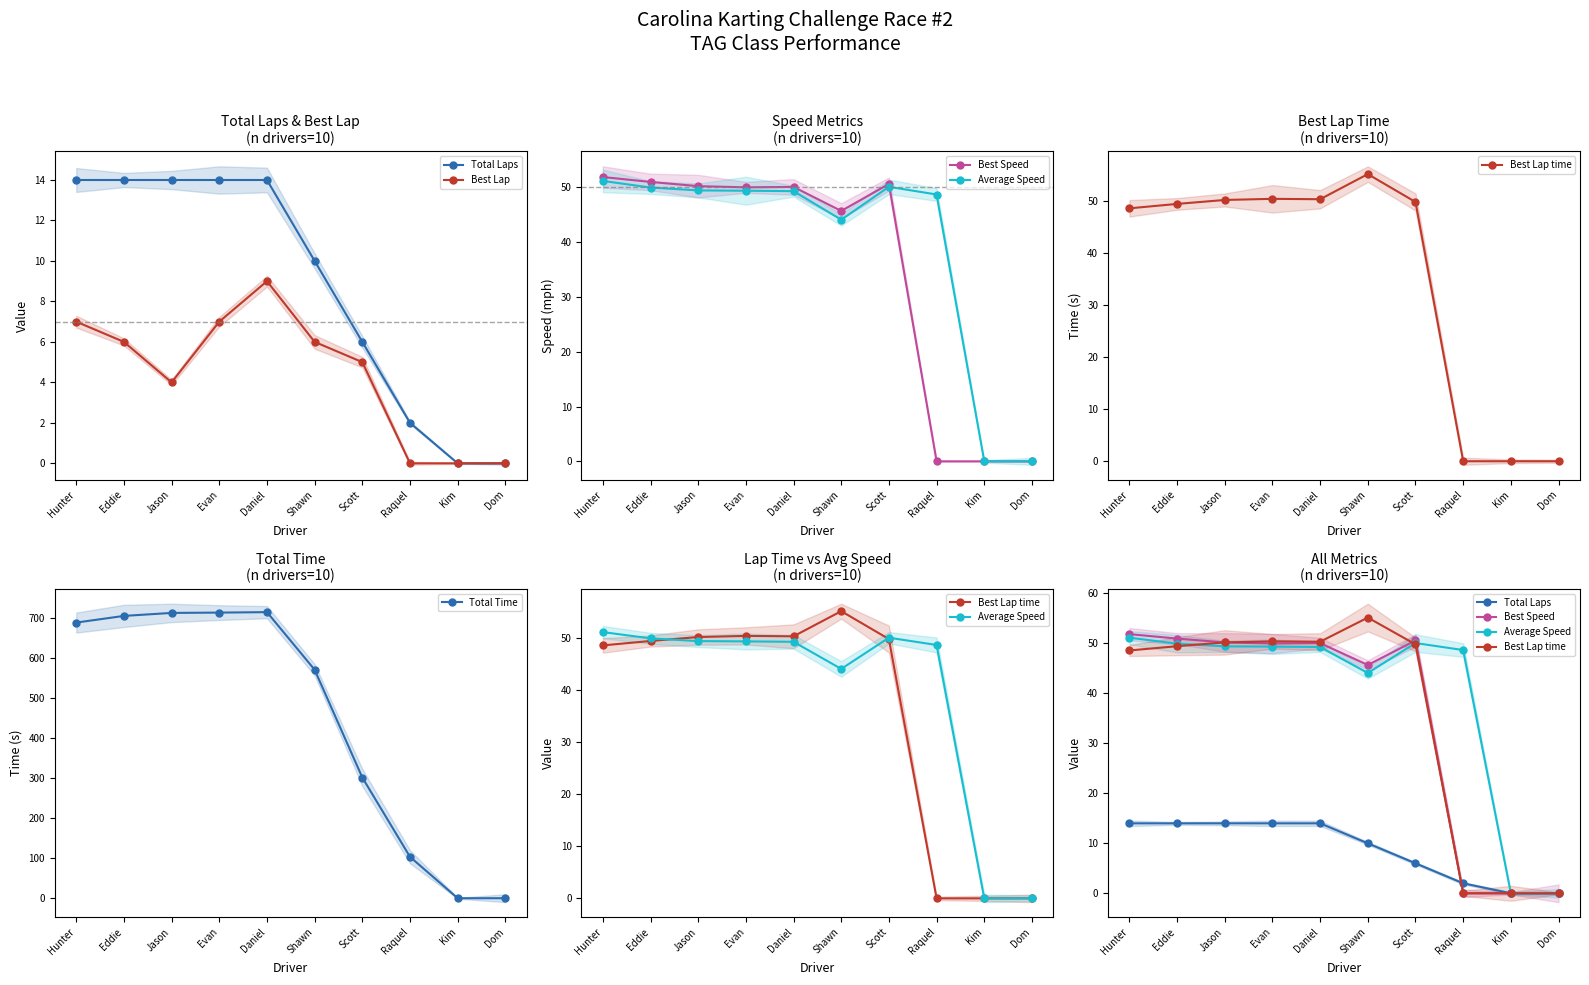

How many values in Best Lap time are above zero?

7